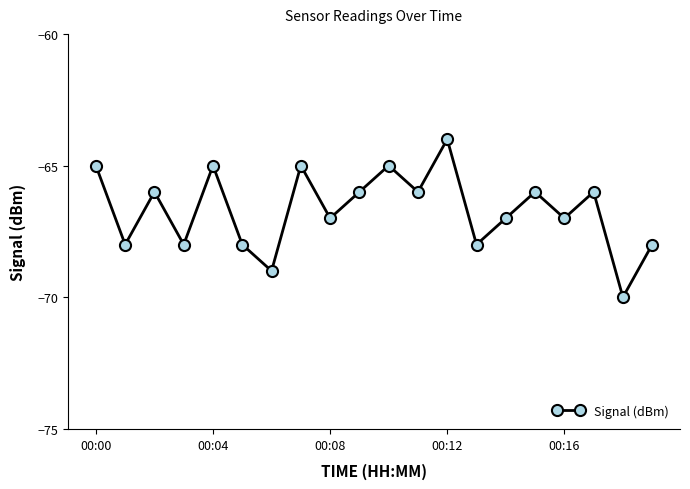

What is the value of the 16th point from the left?

-66